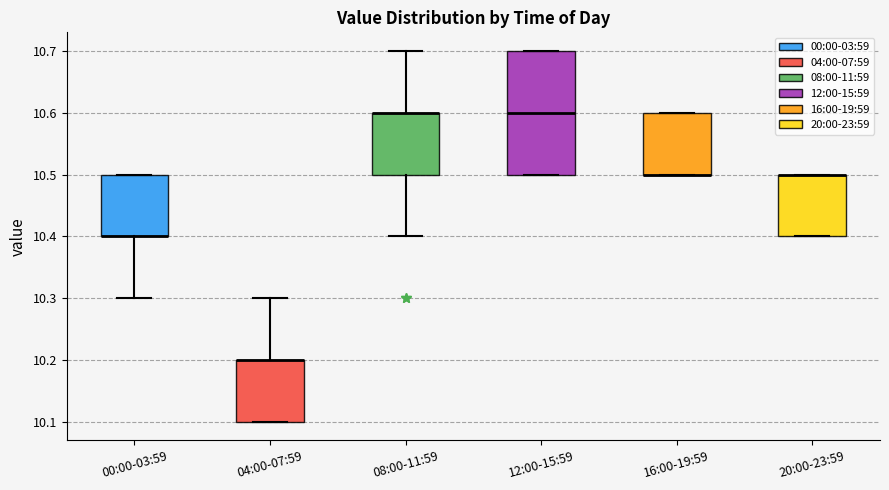

Comparing the boxes themselves (not the whiskers), which one is the tallest?

12:00-15:59